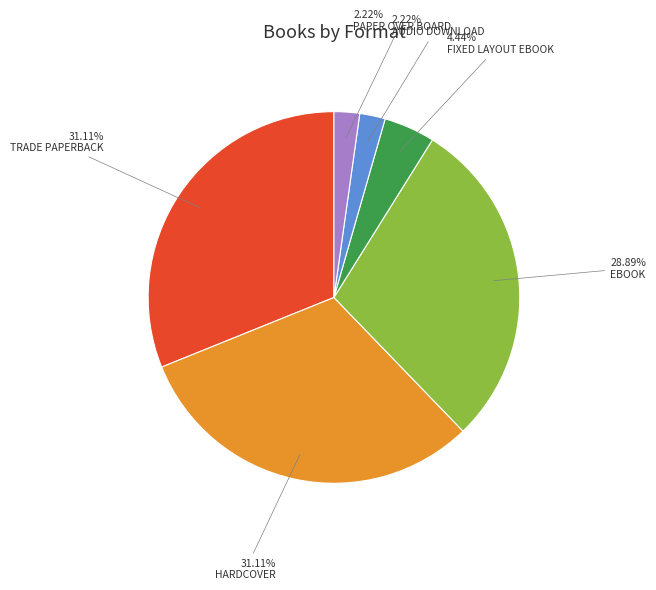

Is there a majority slice in this chart?

No